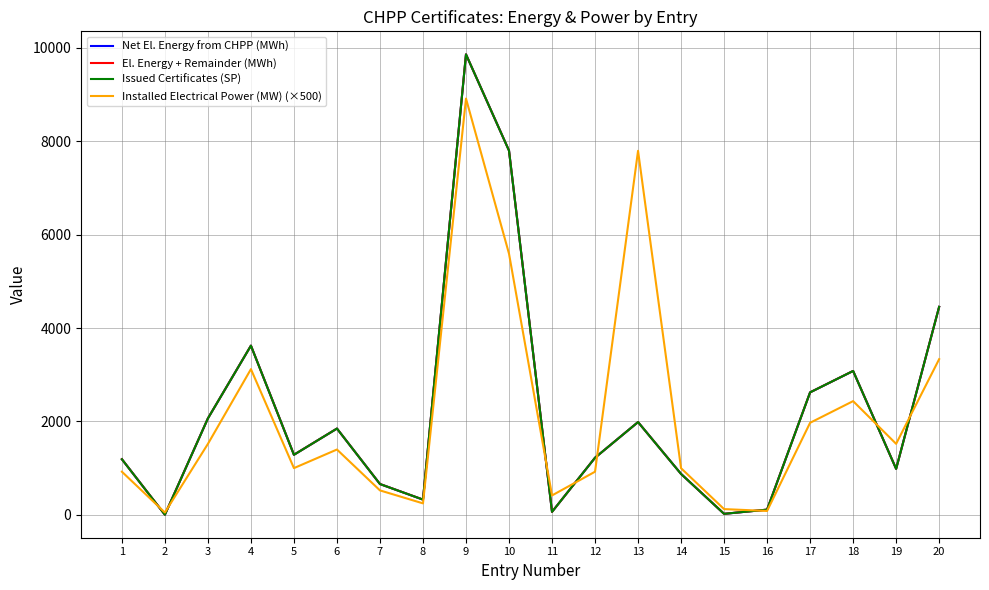

What is the highest value of the El. Energy + Remainder (MWh) series?

9856.3